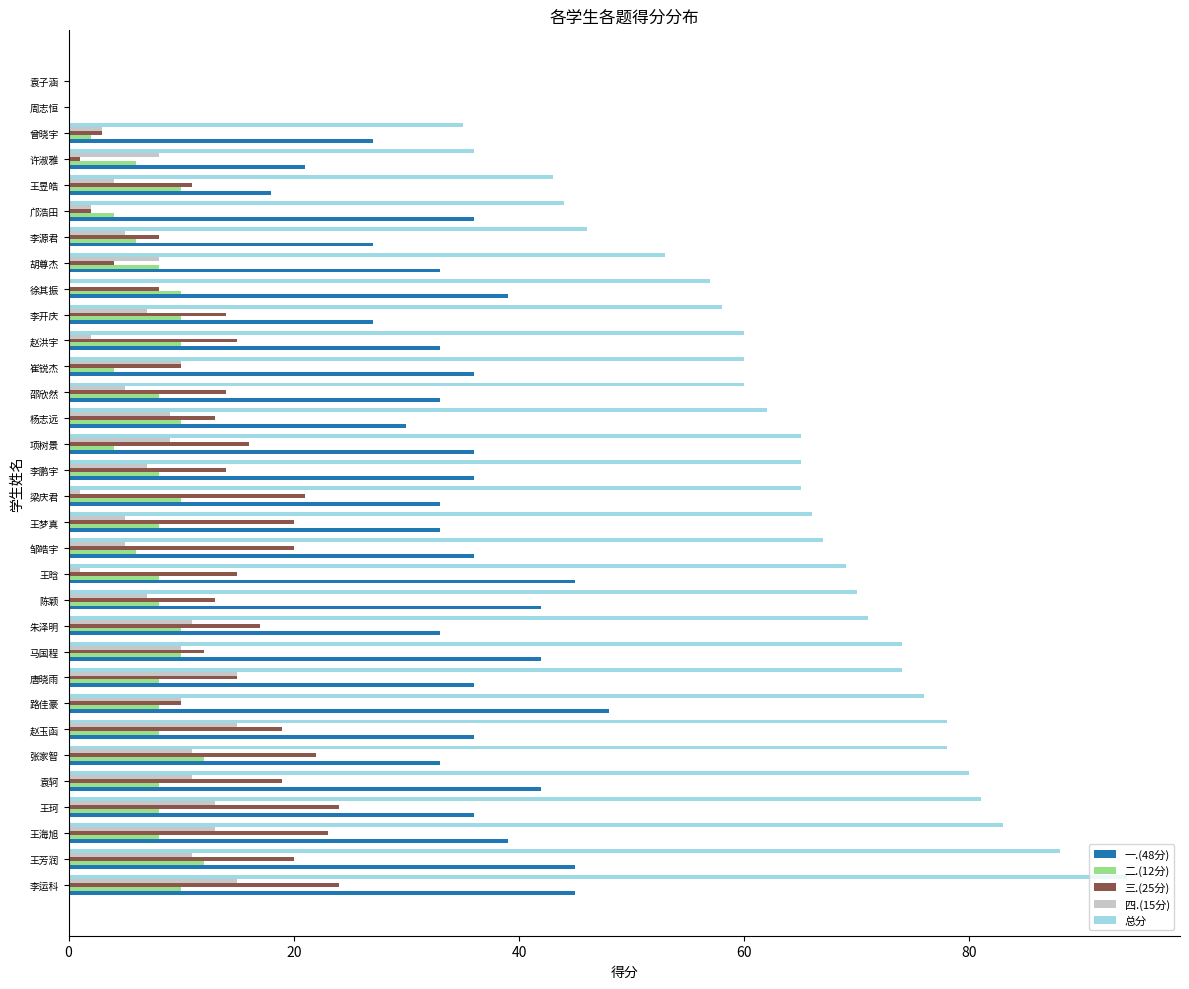

What is the sum of the 总分 values at 邵欣然 and 赵洪宇?

120